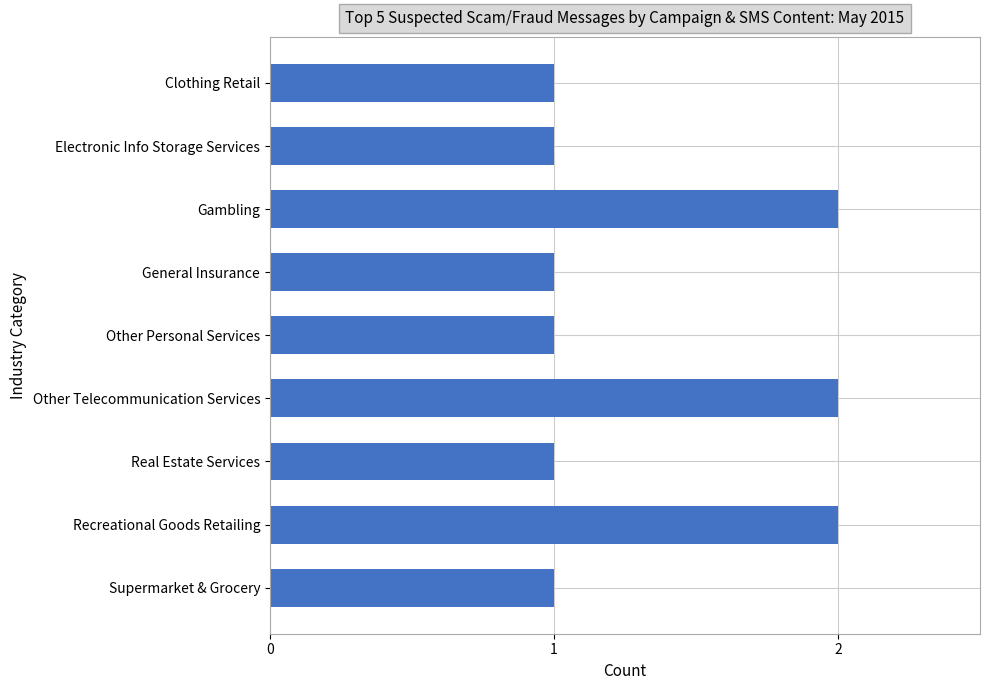

What is the maximum value shown in the chart?

2